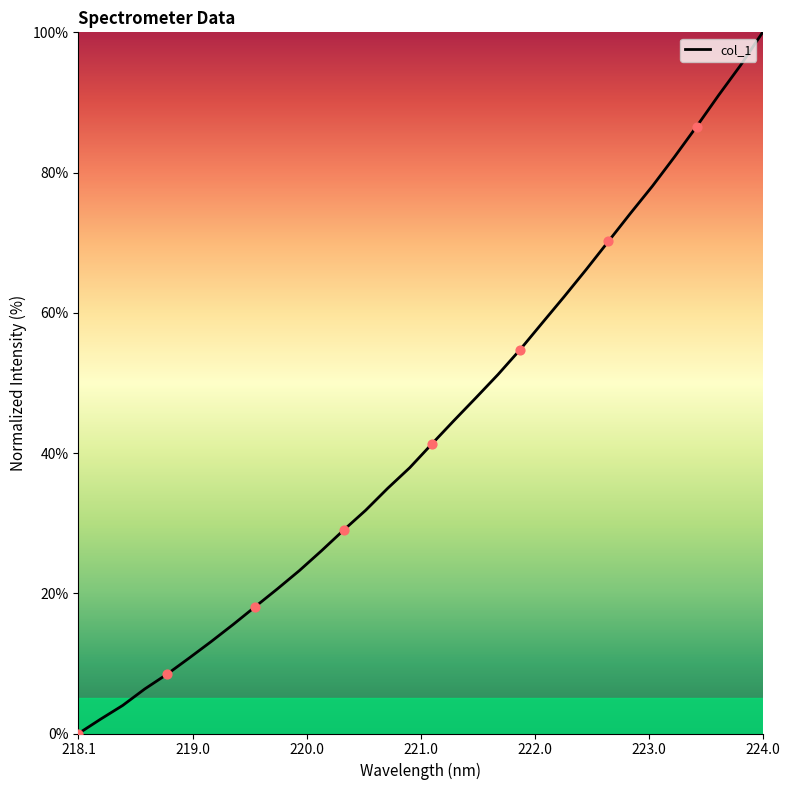

What is the difference between the maximum and minimum values?

100.0